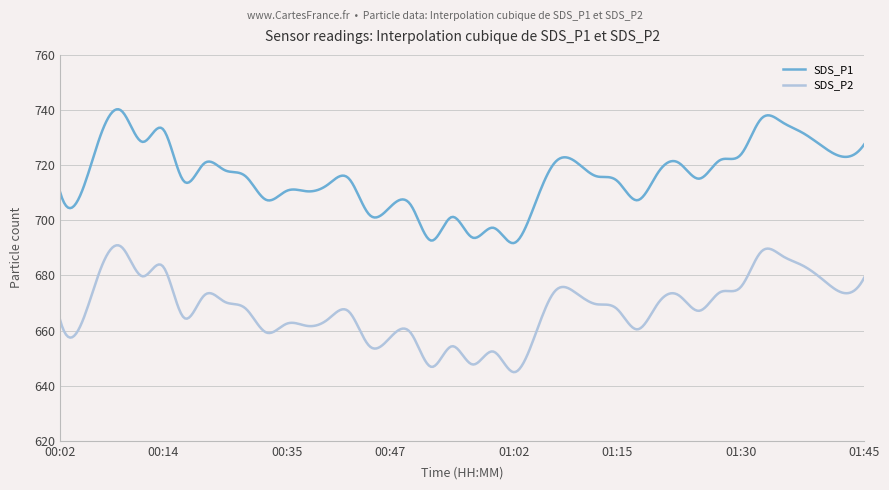

Which series has the widest spread of values?

SDS_P1